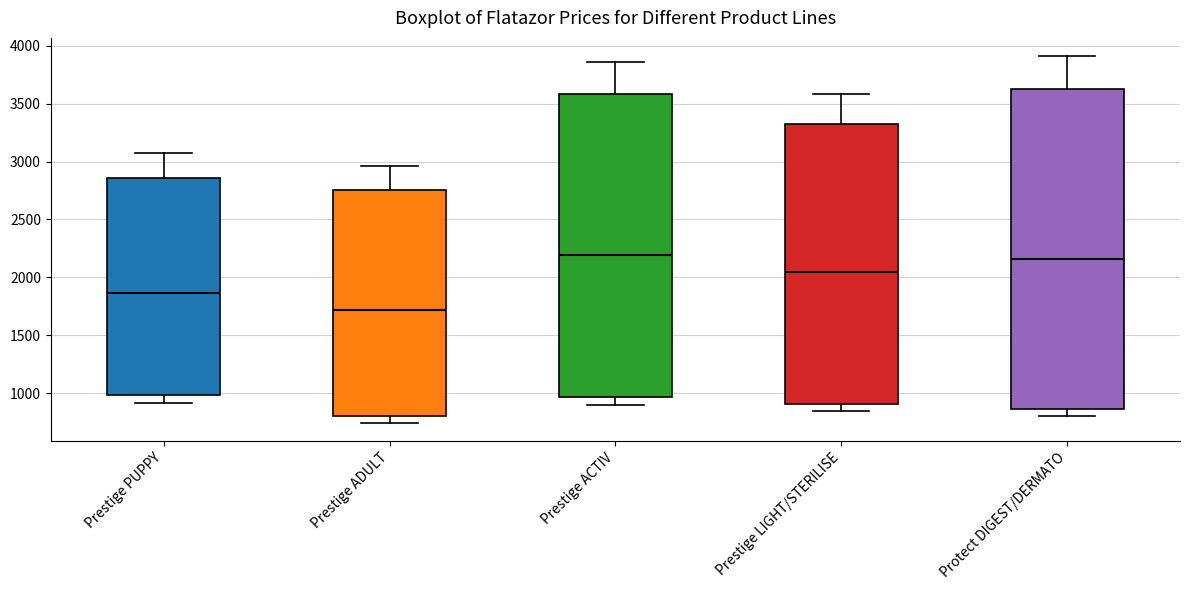

Reading left to right, transcribe this box plot: for each box, give where its median line is, the range the box spans, and where its two whiskers end, as read against the y-axis. The values are not printed on the chart, so give them approximately, as read against the axis.

Prestige PUPPY: median 1850, box 1000 to 2850, whiskers 900 to 3100
Prestige ADULT: median 1700, box 800 to 2750, whiskers 750 to 2950
Prestige ACTIV: median 2200, box 950 to 3600, whiskers 900 to 3850
Prestige LIGHT/STERILISE: median 2050, box 900 to 3300, whiskers 850 to 3600
Protect DIGEST/DERMATO: median 2150, box 850 to 3650, whiskers 800 to 3900